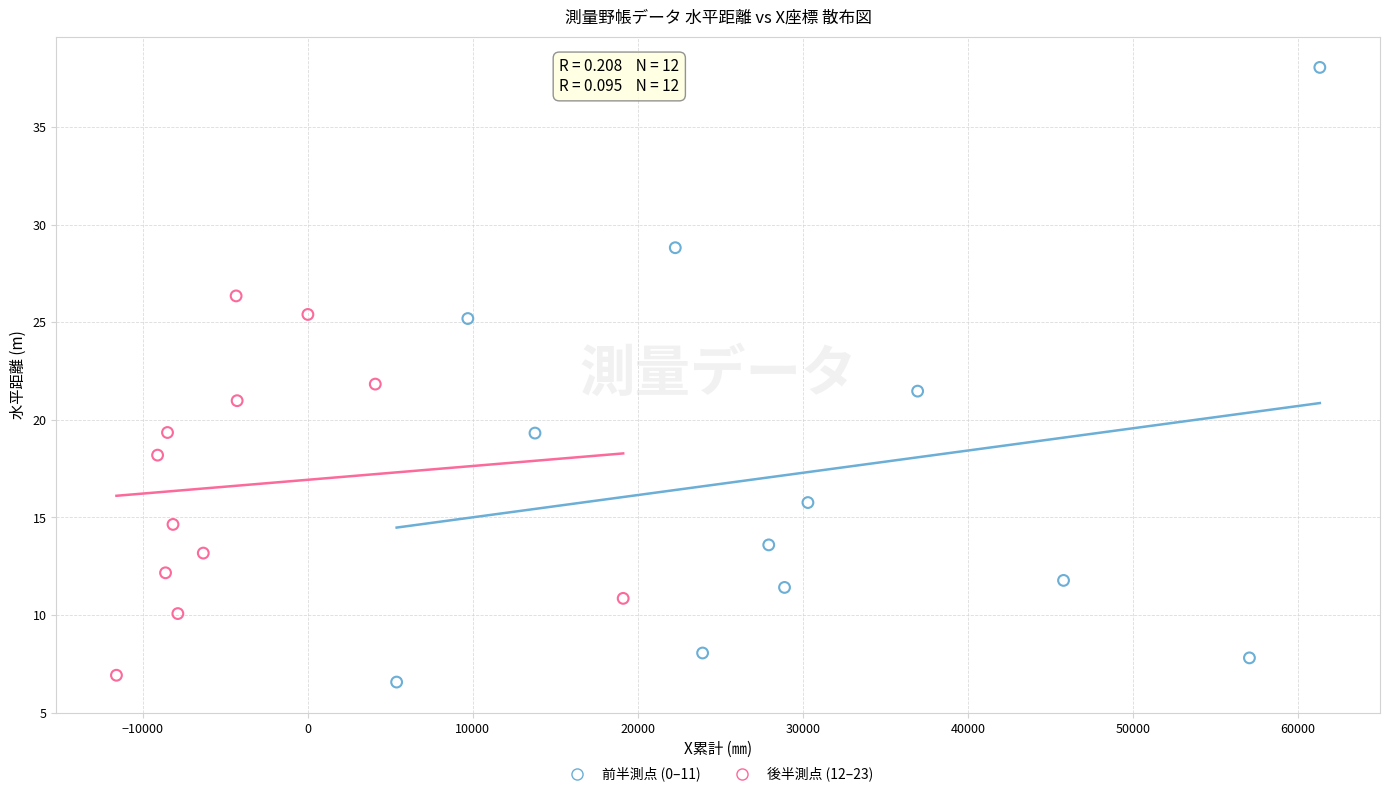

Which series contains the highest Y value?

前半測点 (0–11)